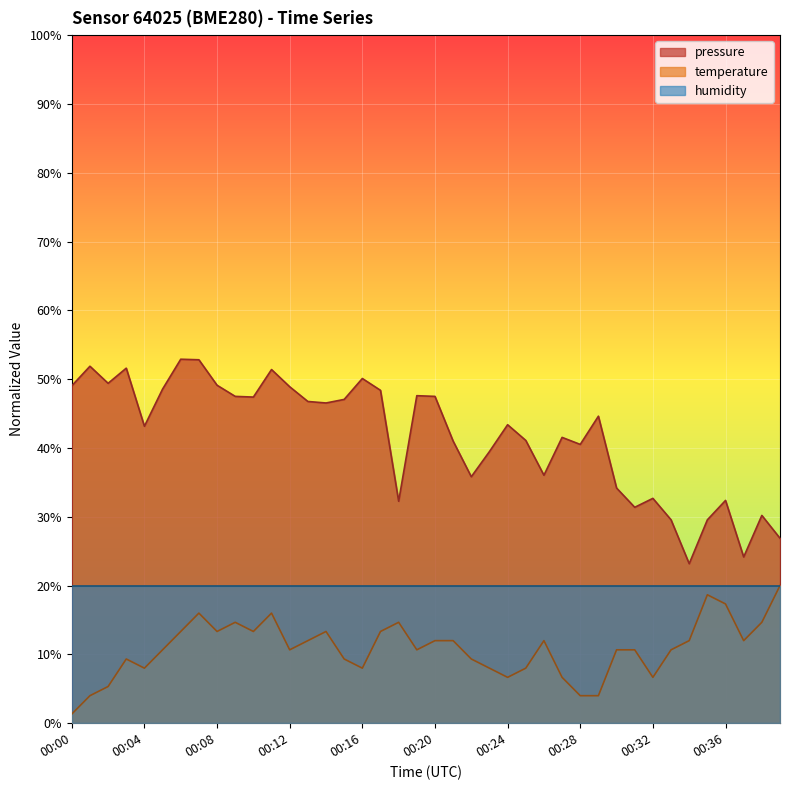

What is the highest value of the temperature series?

20.0